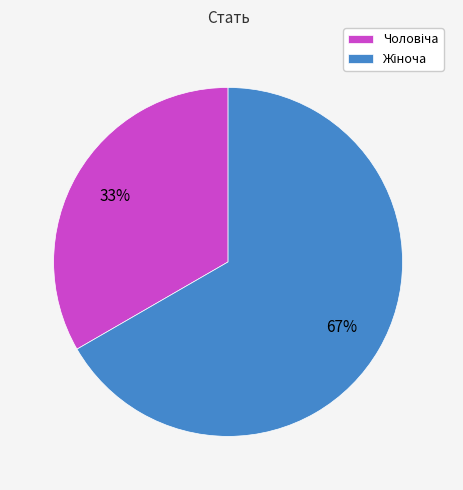

To the nearest percent, what is the average slice percentage?

50%